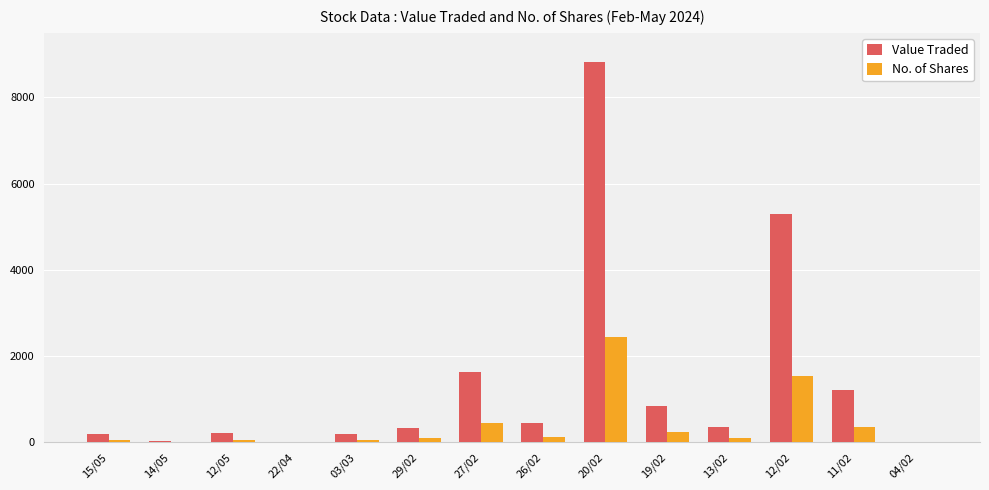

What is the sum of all No. of Shares values?

5527